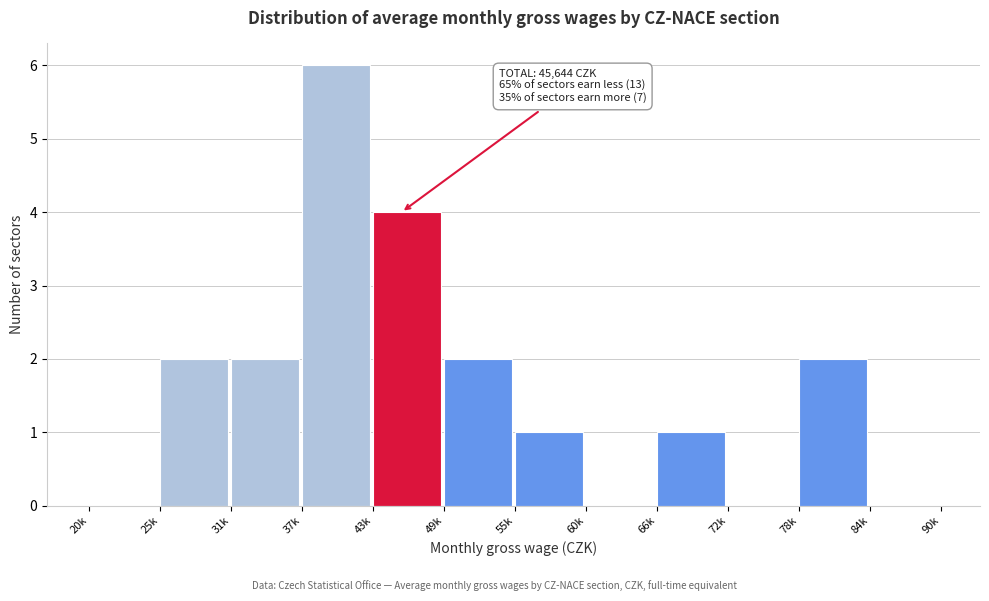

Reading right to left, what are all the values shown in this chart?

84k=0	78k=2	72k=0	66k=1	60k=0	55k=1	49k=2	43k=4	37k=6	31k=2	25k=2	20k=0